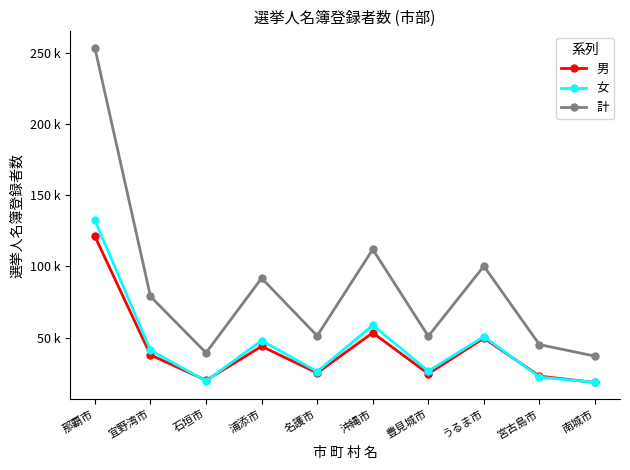

Is it true that 男 equals 43830 at 浦添市?

True